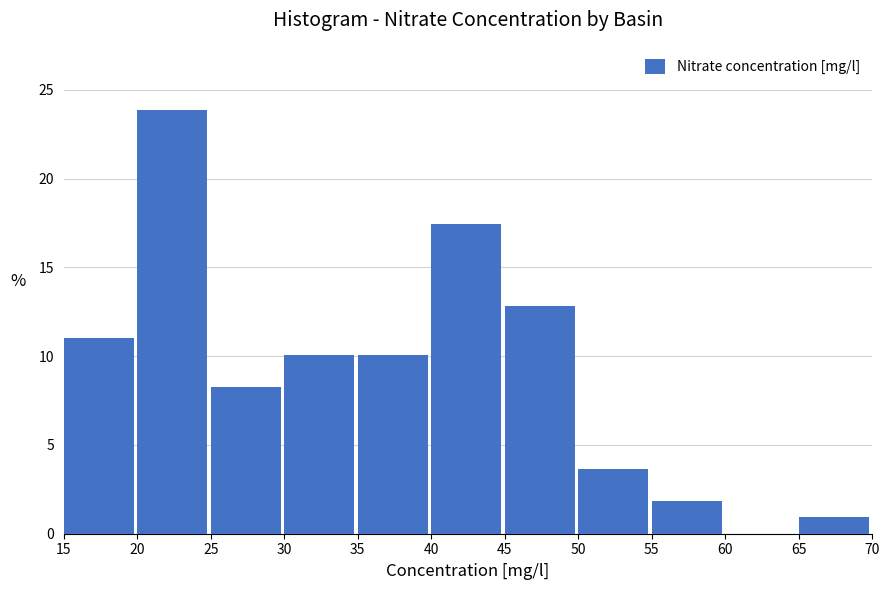

Which range on the x-axis has the tallest bar?

20 to 25